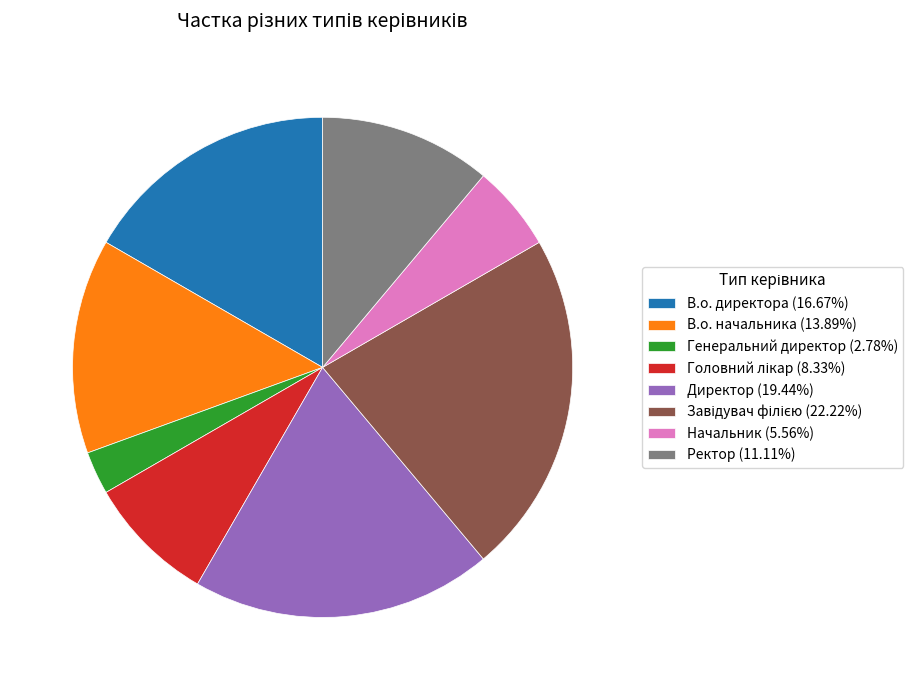

Is the sum of В.о. директора (16.67%) and Начальник (5.56%) greater than half?

No